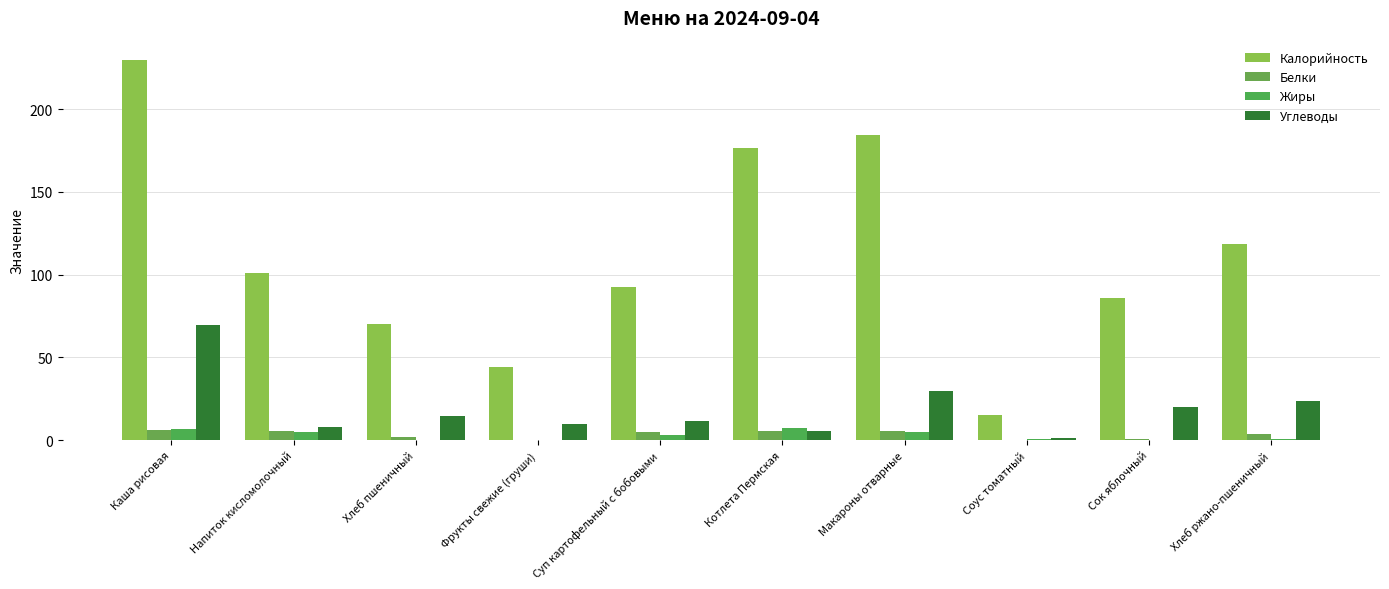

What is the average value of the Жиры series?

3.0